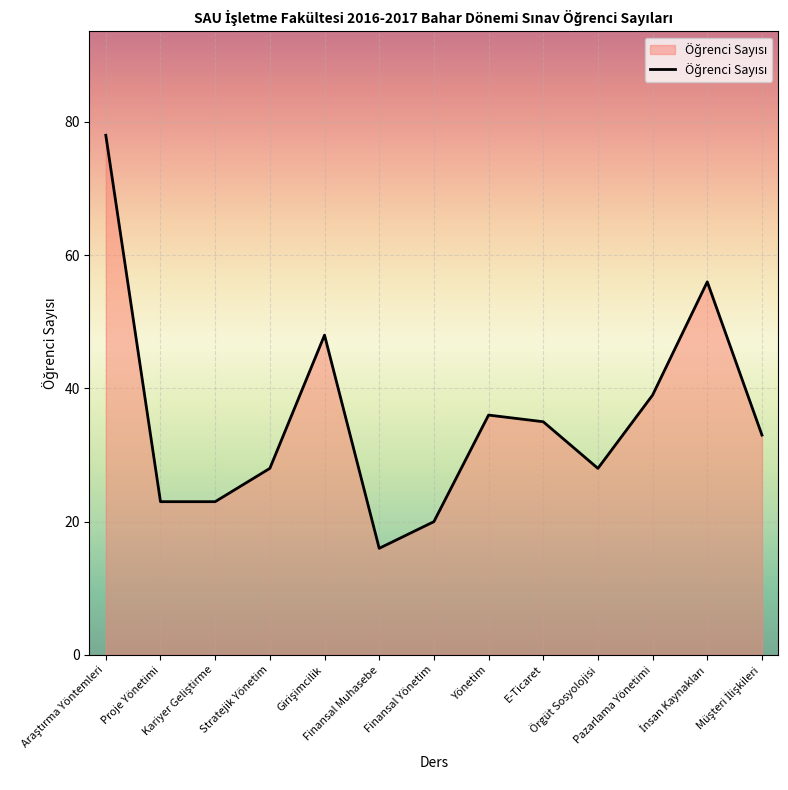

What is the difference between the maximum and minimum values?

62